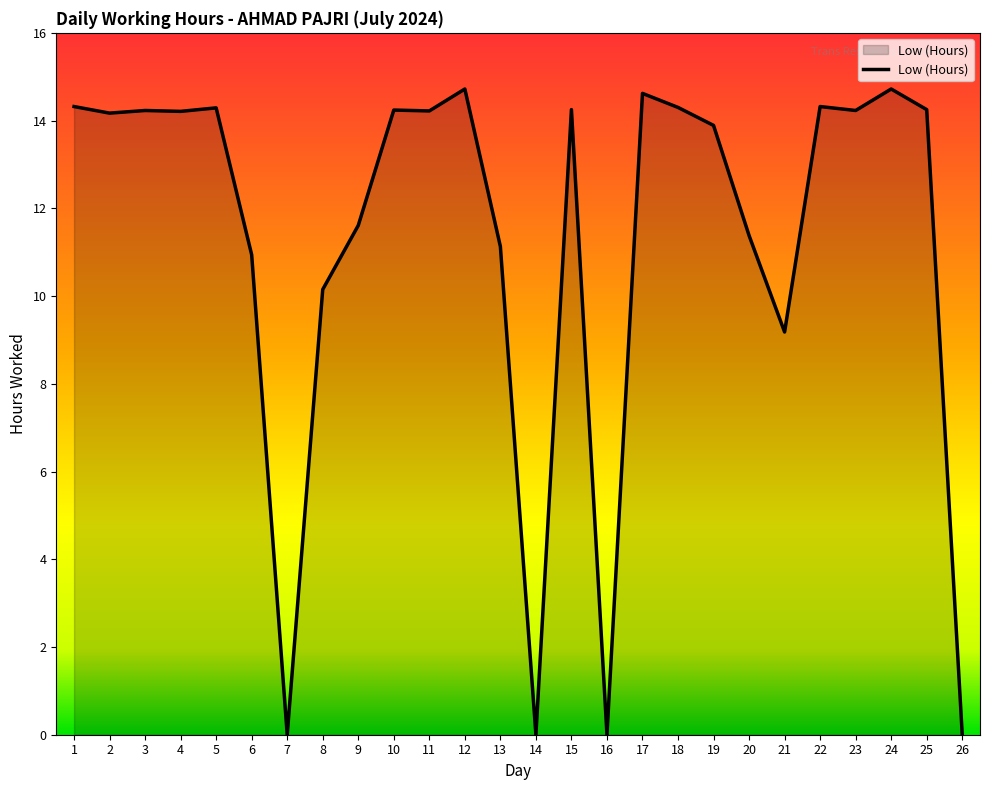

What is the ratio of the value at 12 to the value at 17?

1.0